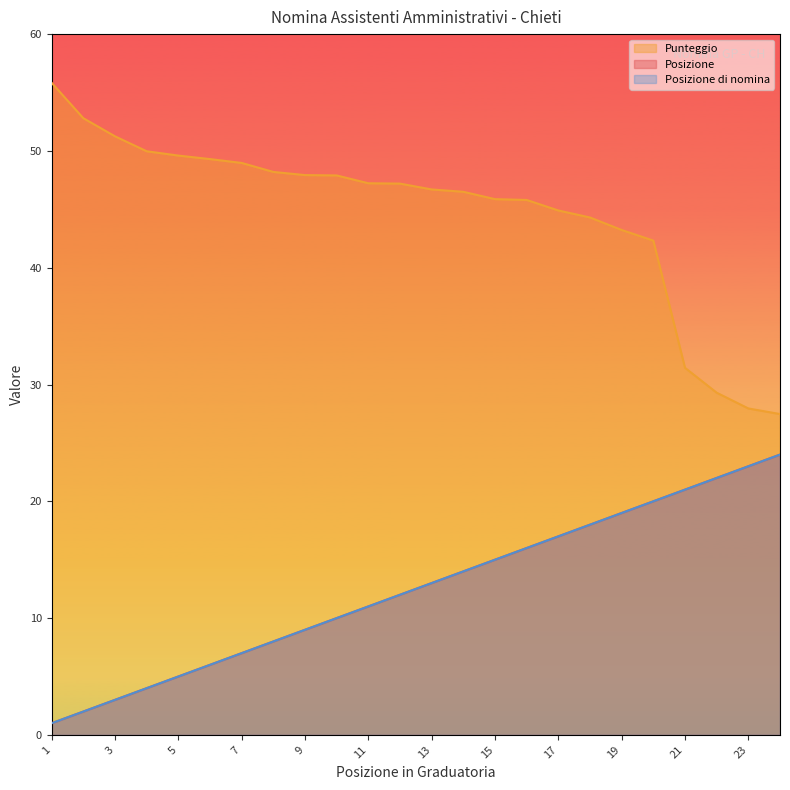

The value of Punteggio at 23 is 27.9. True or false?

True